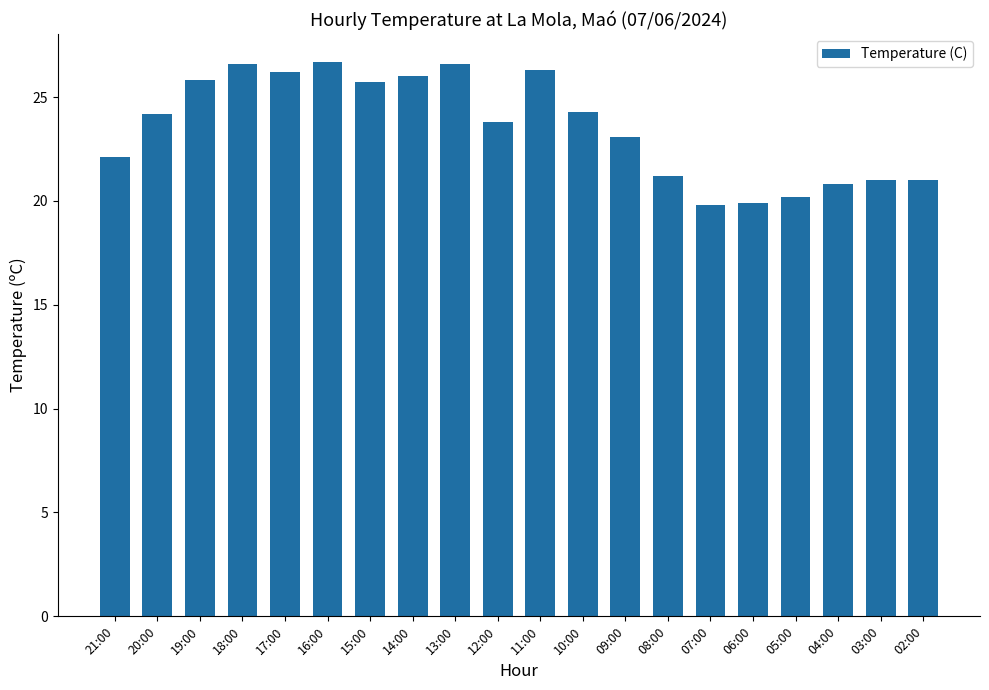

What is the difference between the values at 15:00 and 17:00?

0.5